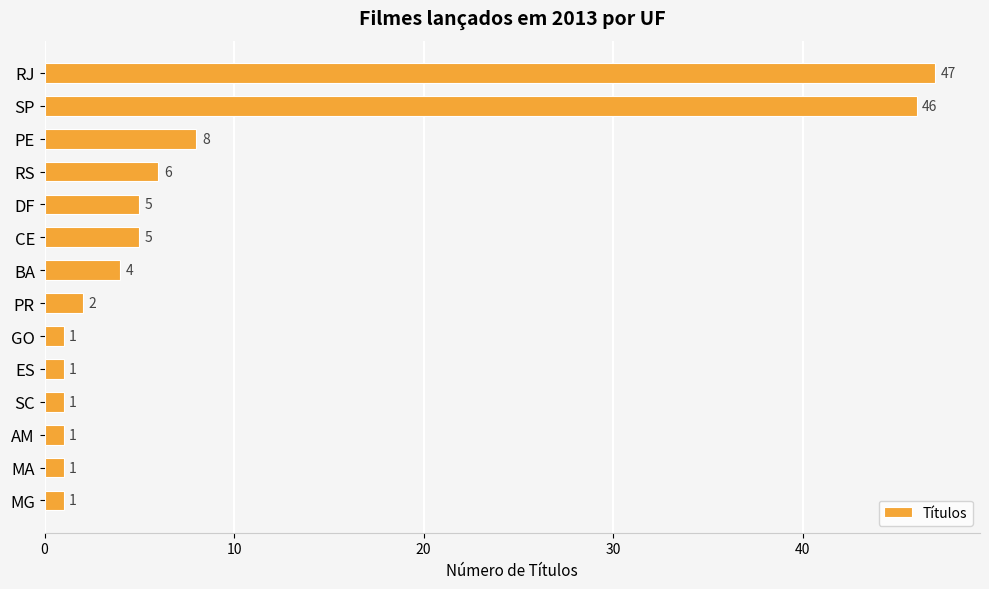

Which has a higher value, MG or CE?

CE